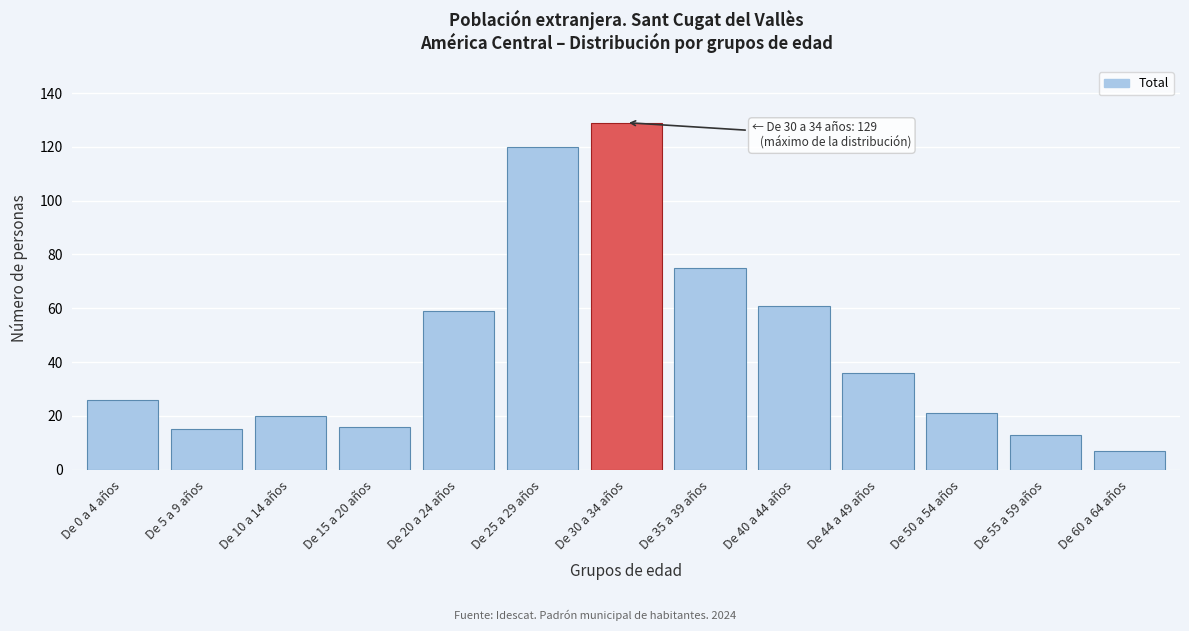

Reading left to right, transcribe all the data shown in this chart.

De 0 a 4 años=26	De 5 a 9 años=15	De 10 a 14 años=20	De 15 a 20 años=16	De 20 a 24 años=59	De 25 a 29 años=120	De 30 a 34 años=129	De 35 a 39 años=75	De 40 a 44 años=61	De 44 a 49 años=36	De 50 a 54 años=21	De 55 a 59 años=13	De 60 a 64 años=7